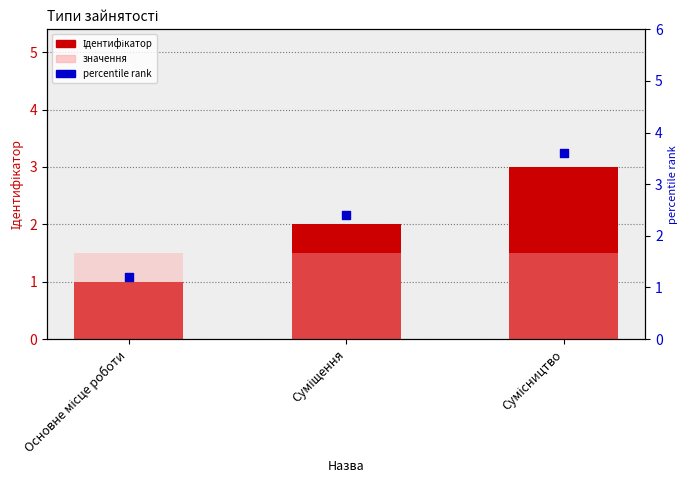

At which category is the sum across all series the highest?

Сумісництво